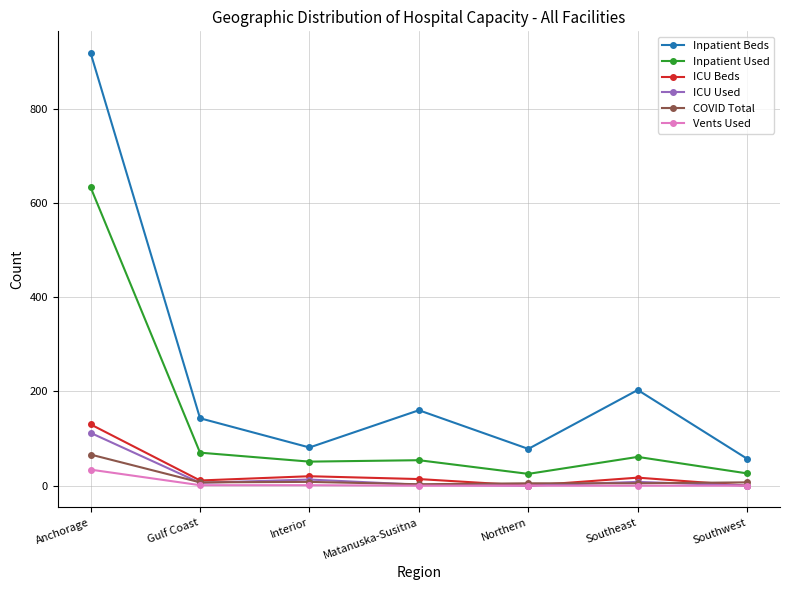

At how many categories does at least one series exceed 65?

6